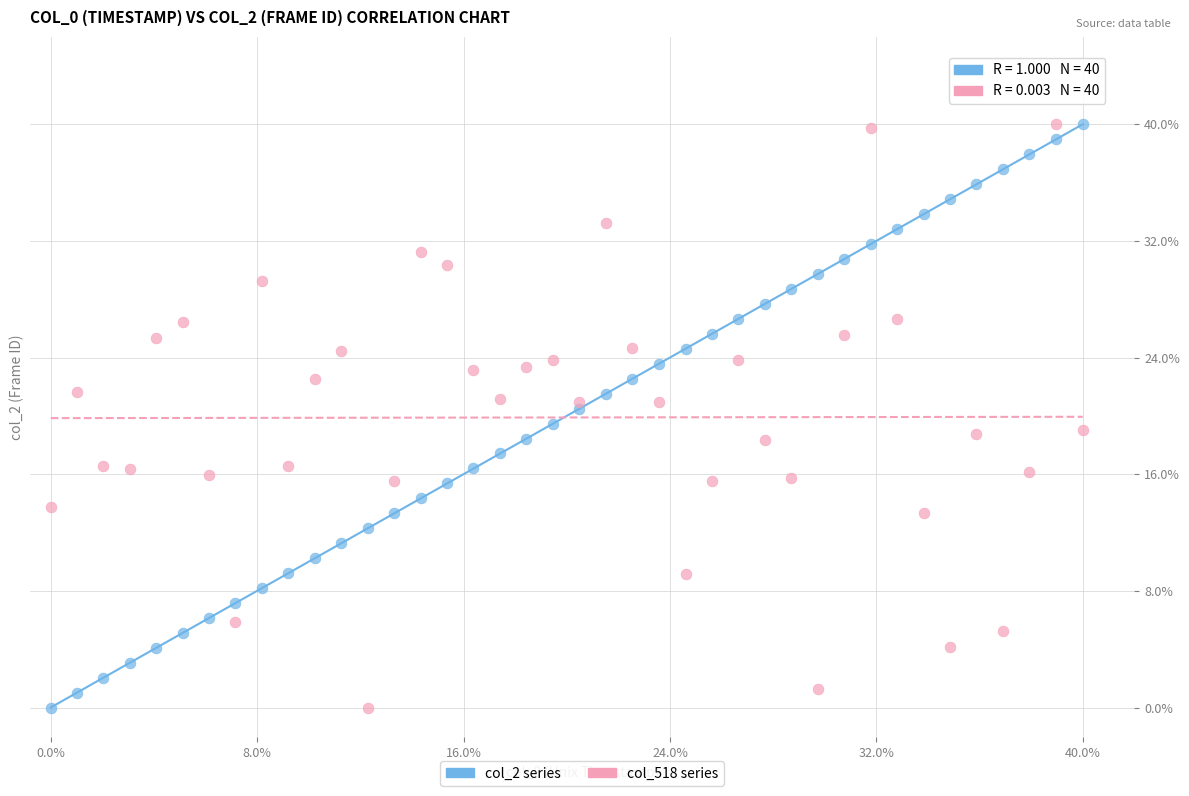

What are all the series names shown in the legend?

col_2 series, col_518 series